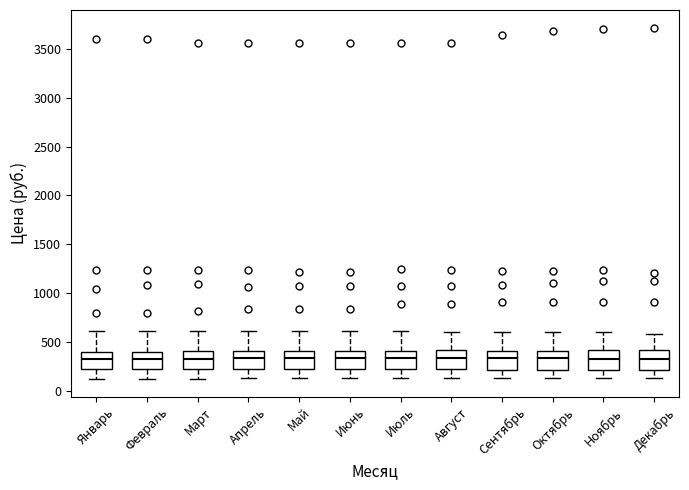

Reading left to right, read every box against the y-axis: the position of its median line, the range the box covers, and the ends of its whiskers. The values are not printed on the chart, so give them approximately, as read against the axis.

Январь: median 300, box 200 to 400, whiskers 100 to 600
Февраль: median 300, box 200 to 400, whiskers 100 to 600
Март: median 300, box 200 to 400, whiskers 100 to 600
Апрель: median 350, box 200 to 400, whiskers 150 to 600
Май: median 350, box 200 to 400, whiskers 150 to 600
Июнь: median 350, box 200 to 400, whiskers 100 to 600
Июль: median 350, box 200 to 400, whiskers 100 to 600
Август: median 350, box 200 to 400, whiskers 100 to 600
Сентябрь: median 350, box 200 to 400, whiskers 100 to 600
Октябрь: median 350, box 200 to 400, whiskers 100 to 600
Ноябрь: median 350, box 200 to 400, whiskers 150 to 600
Декабрь: median 300, box 200 to 400, whiskers 150 to 600